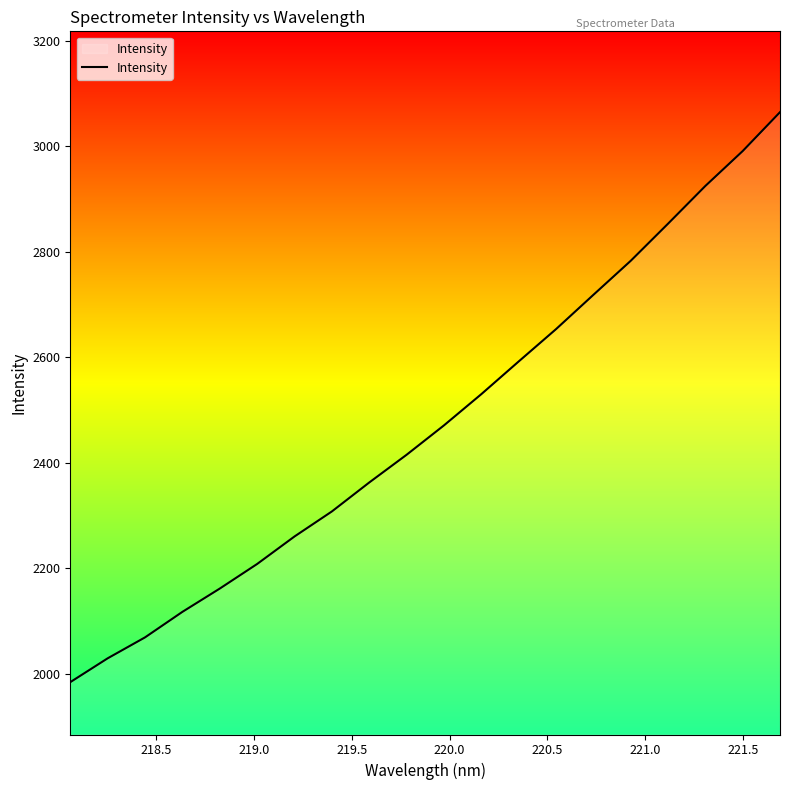

What is the difference between the maximum and minimum values?

1080.5